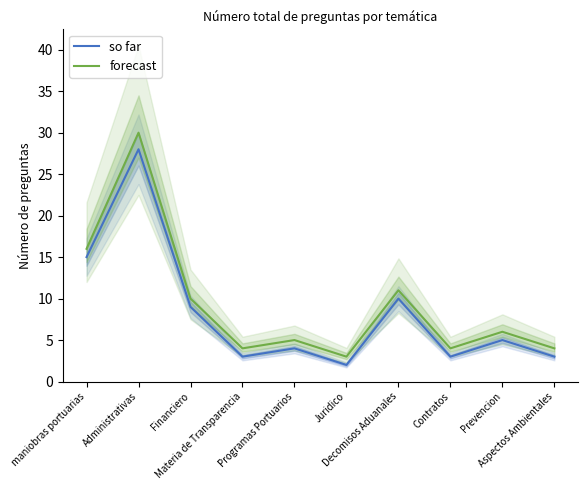

List the labels in order of forecast value, largest first.

Administrativas, maniobras portuarias, Decomisos Aduanales, Financiero, Prevencion, Programas Portuarios, Materia de Transparencia, Contratos, Aspectos Ambientales, Juridico